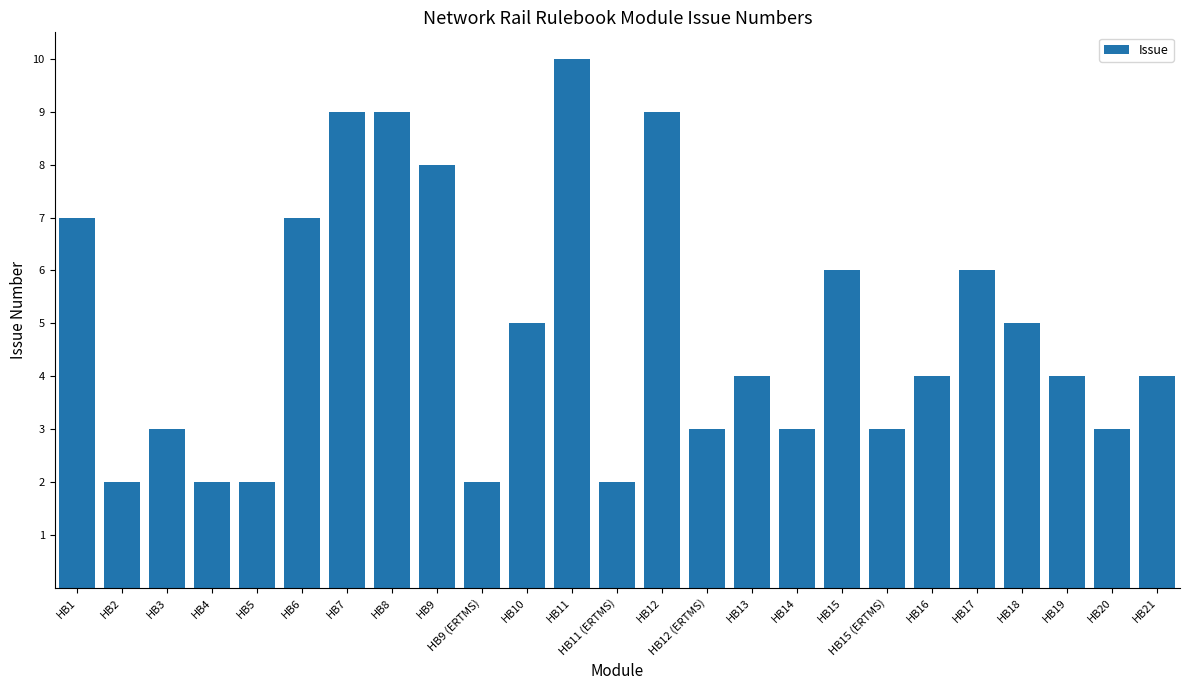

What is the ratio of the value at HB9 to the value at HB7?

0.9